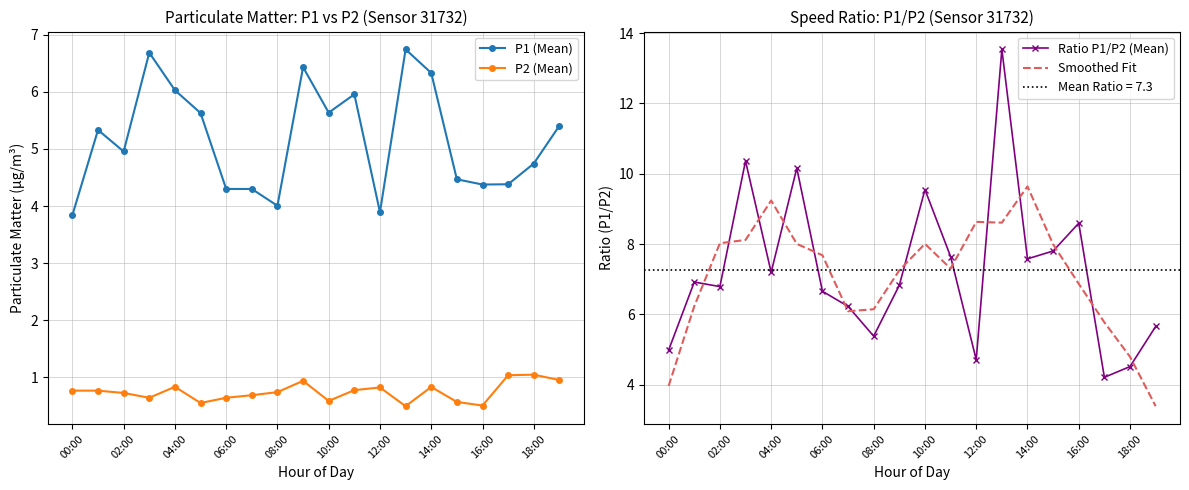

How many lines are shown in the chart?

4